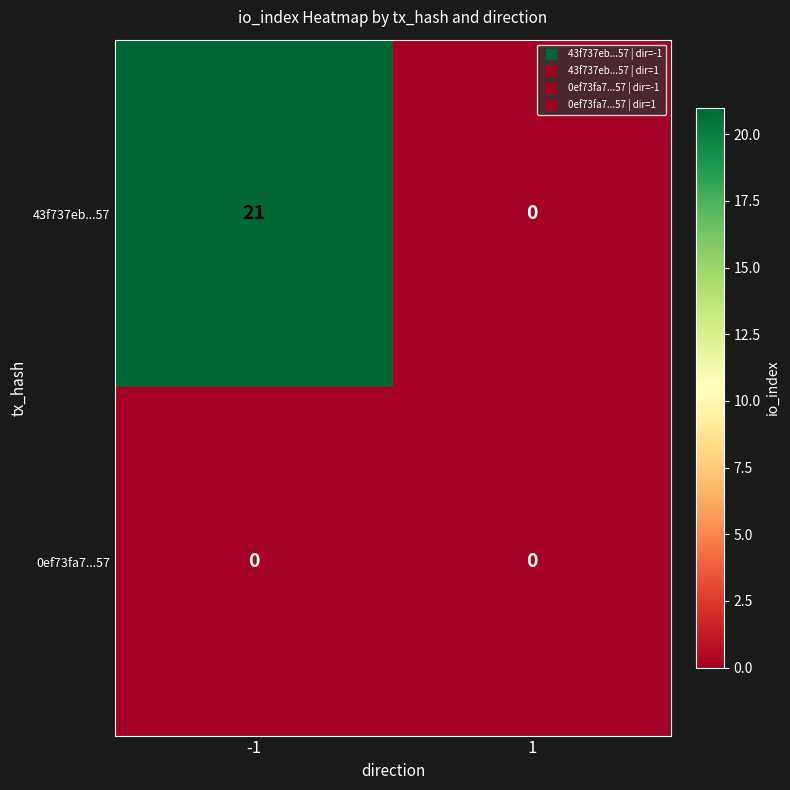

What is the highest value of the 43f737eb...57 series?

21